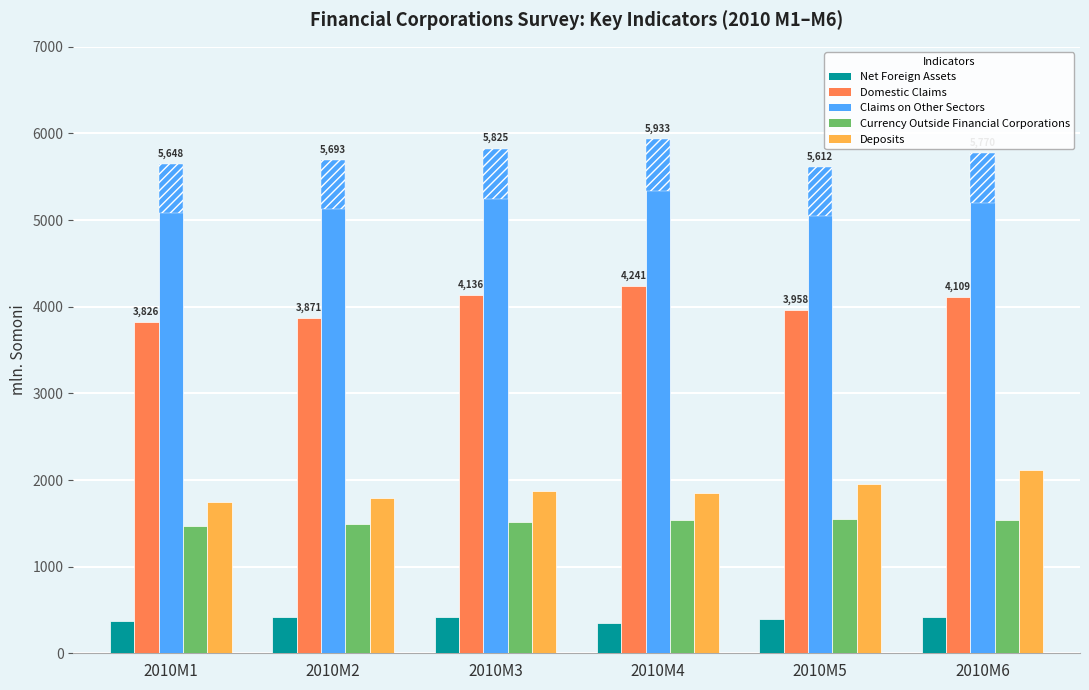

Which series has the largest total across all categories?

Claims on Other Sectors